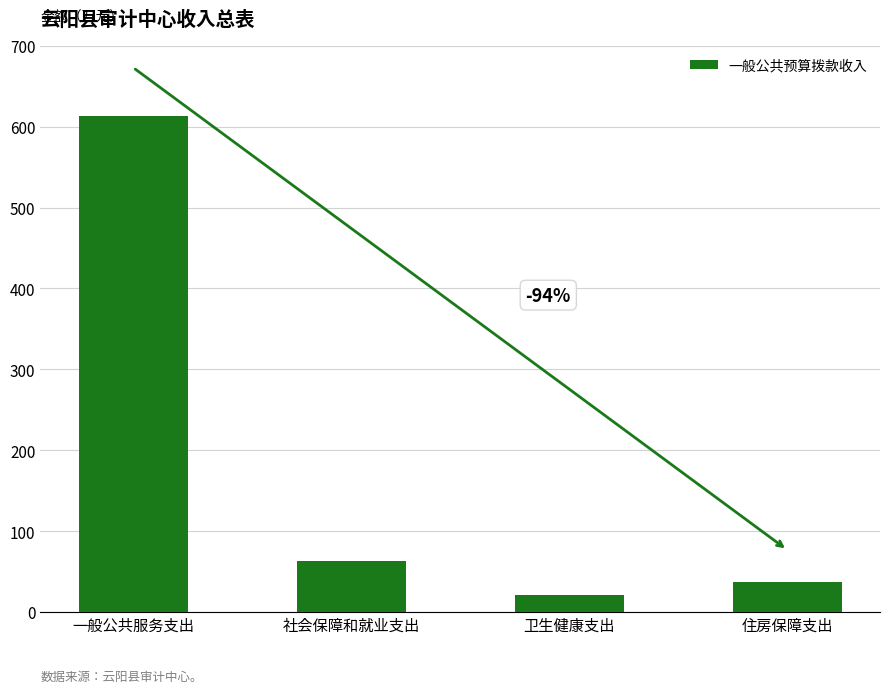

Where does the data first go above 63?

一般公共服务支出